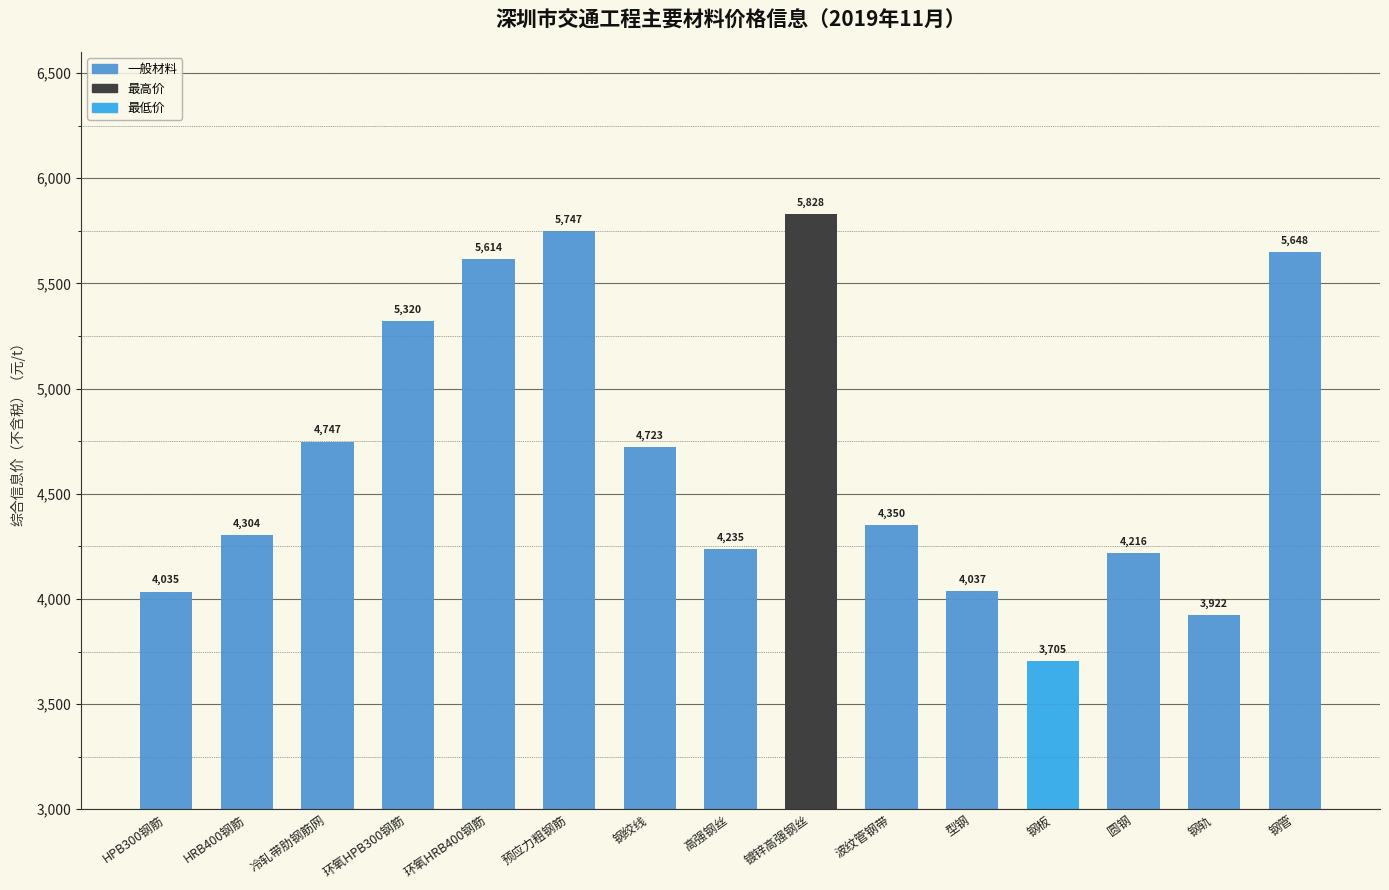

Rank the categories by value from highest to lowest.

镀锌高强钢丝, 预应力粗钢筋, 钢管, 环氧HRB400钢筋, 环氧HPB300钢筋, 冷轧带肋钢筋网, 钢绞线, 波纹管钢带, HRB400钢筋, 高强钢丝, 圆钢, 型钢, HPB300钢筋, 钢轨, 钢板